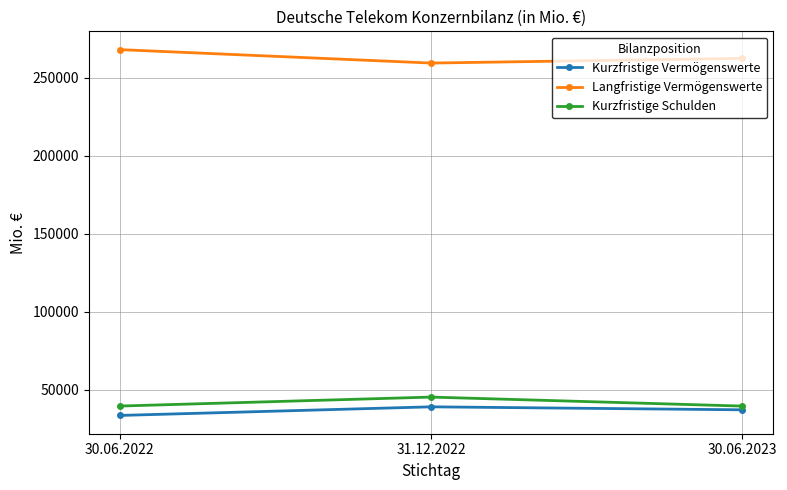

Read the Kurzfristige Schulden value at 30.06.2022.

39647